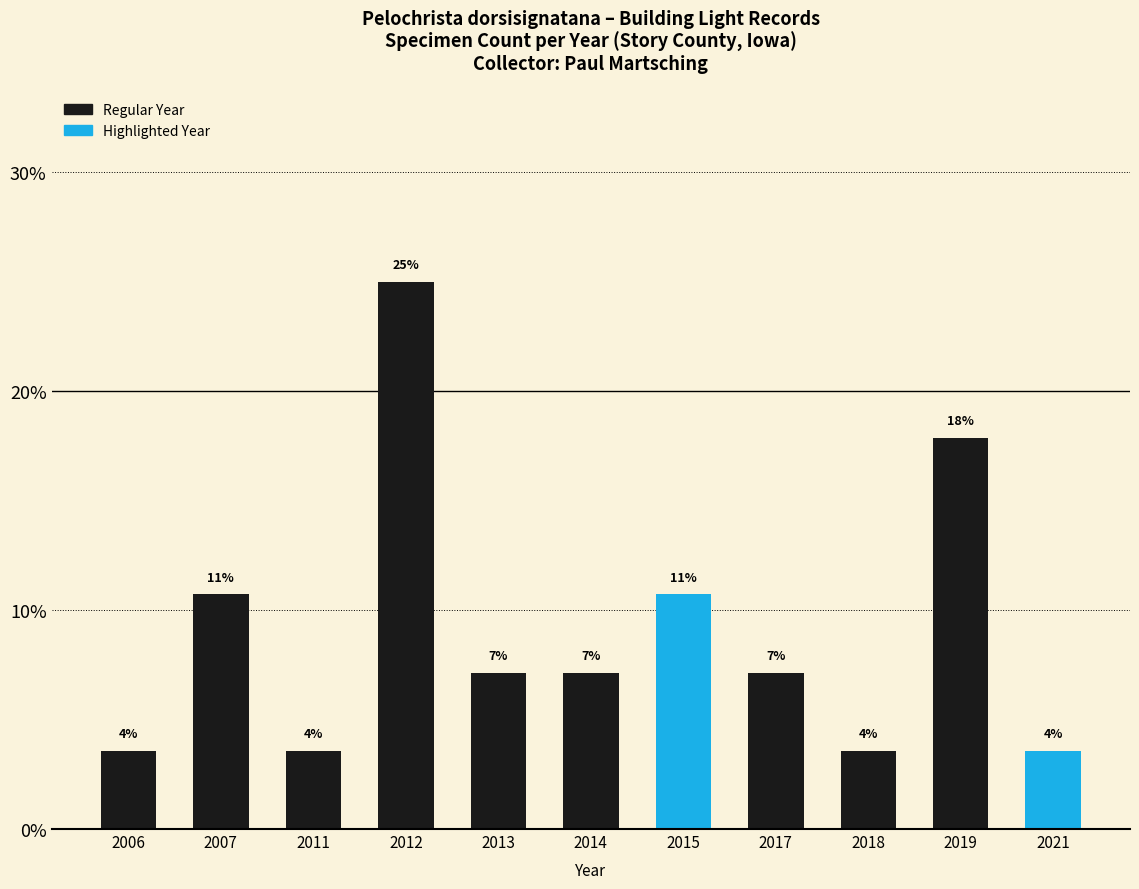

How many bars are there in total?

11